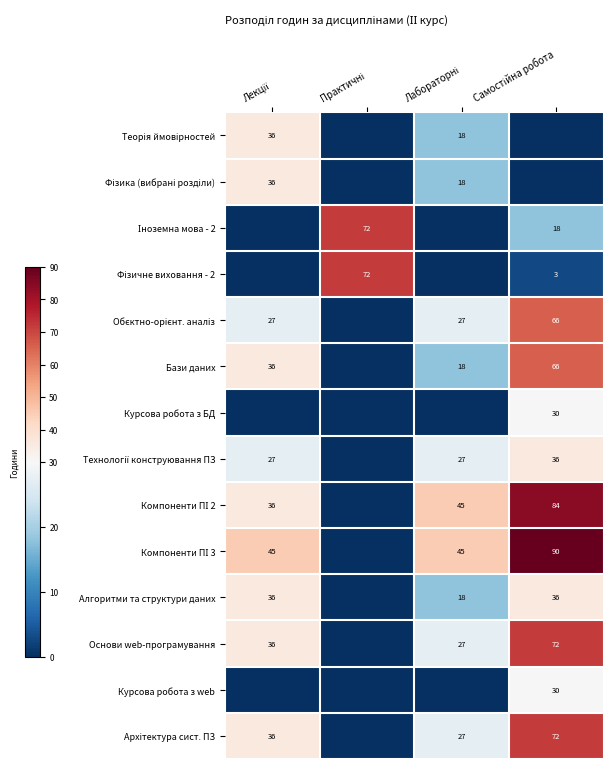

At how many categories does at least one series exceed 53?

2